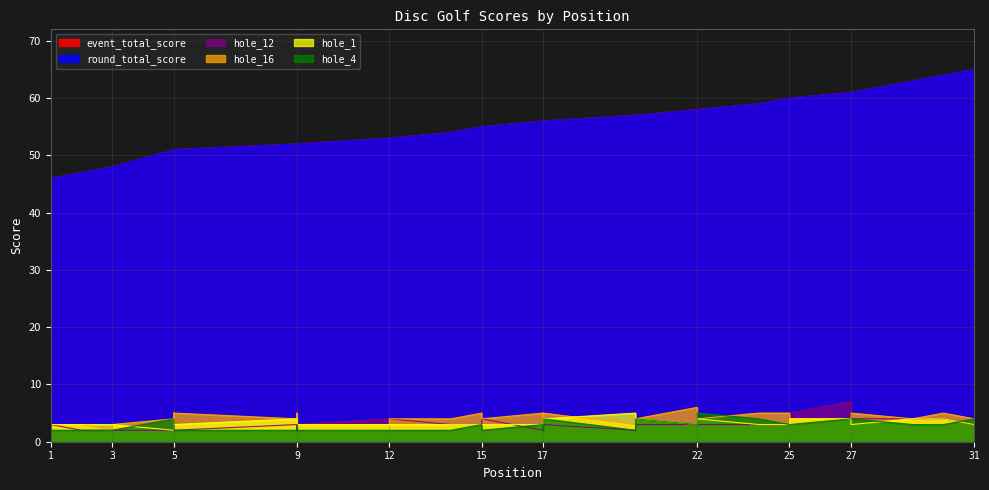

The hole_1 series shows 3 at 15. True or false?

True